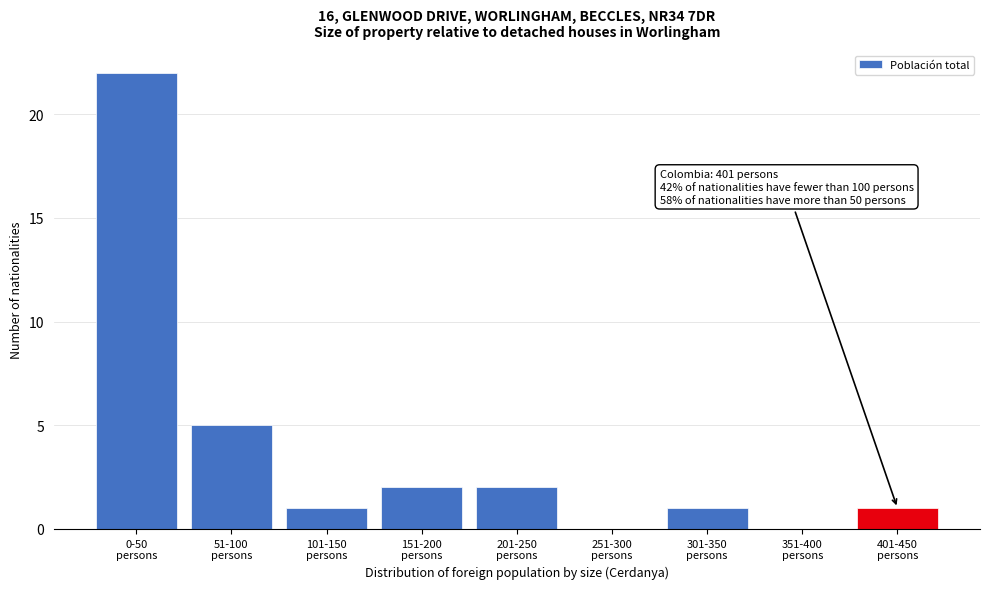

What is the sum of all values?

34